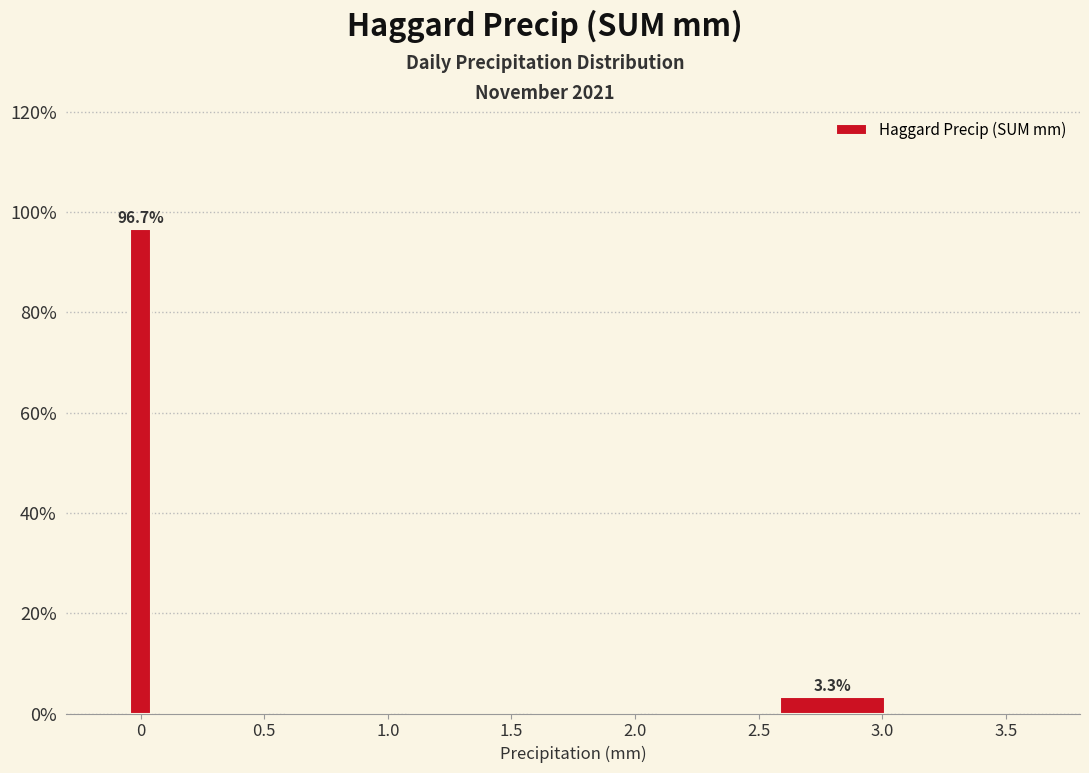

Around what value on the x-axis is the tallest bar? Give the approximate position of its centre, as read against the axis.

0.00